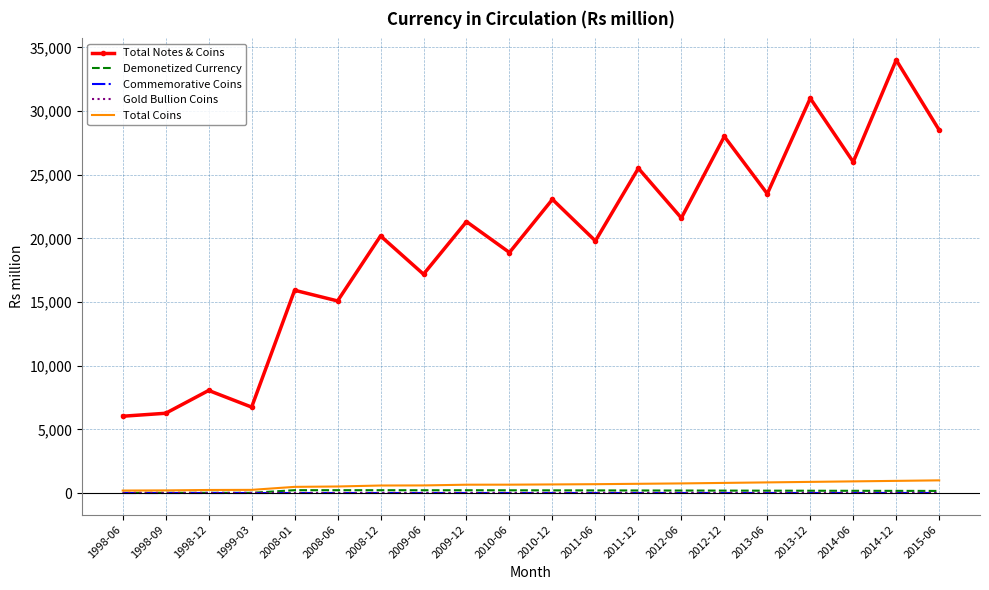

Which series changed the most between 2010-06 and 2012-12?

Total Notes & Coins